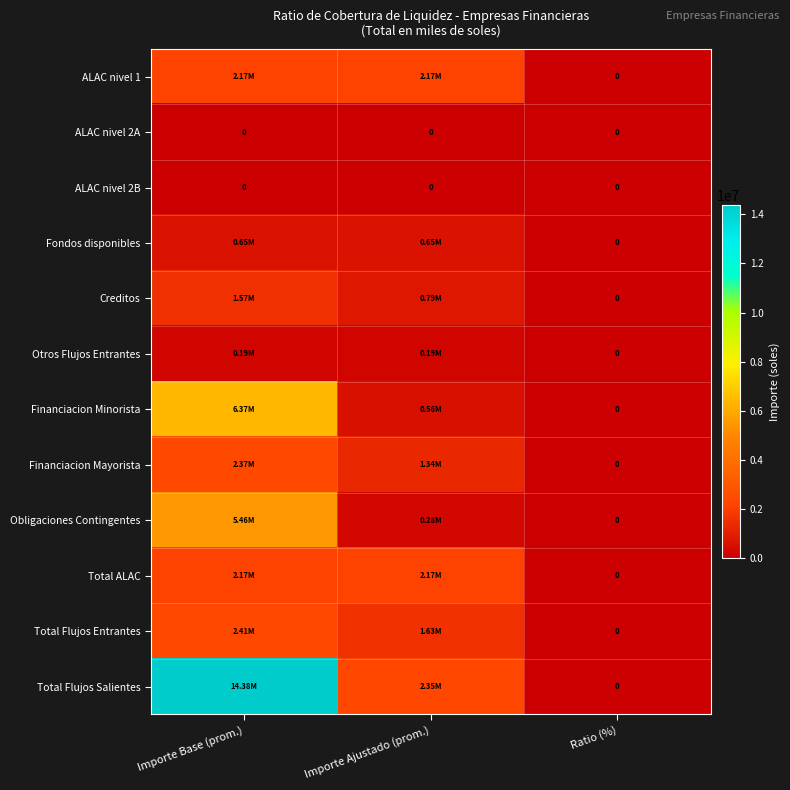

Read the Obligaciones Contingentes value at Importe Base (prom.).

5457164.1